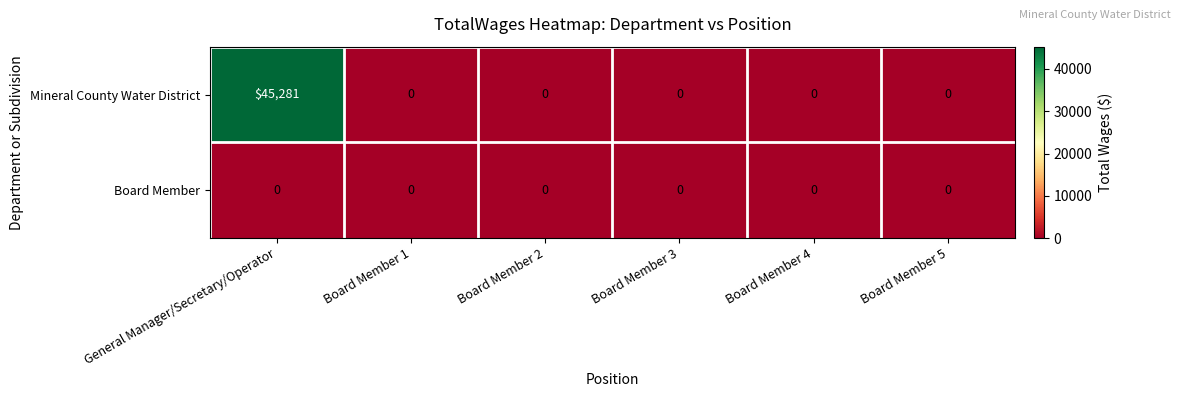

What is the difference between the maximum and minimum values in the Mineral County Water District series?

45281